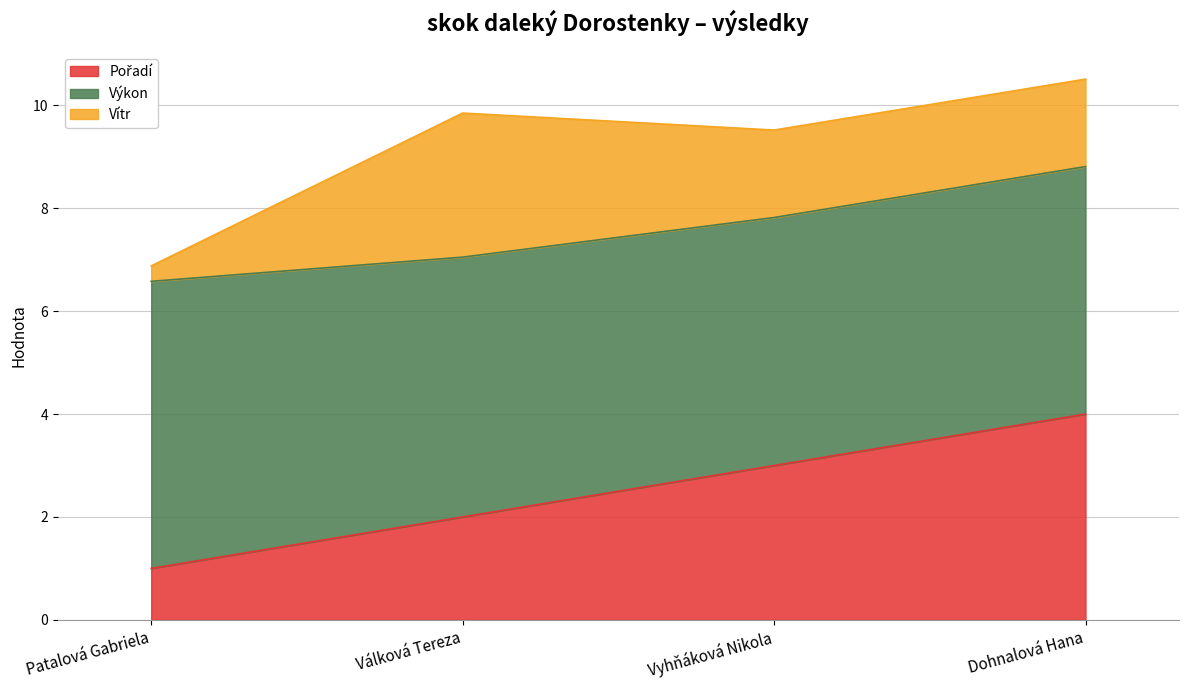

What are all the series names shown in the legend?

Pořadí, Výkon, Vítr